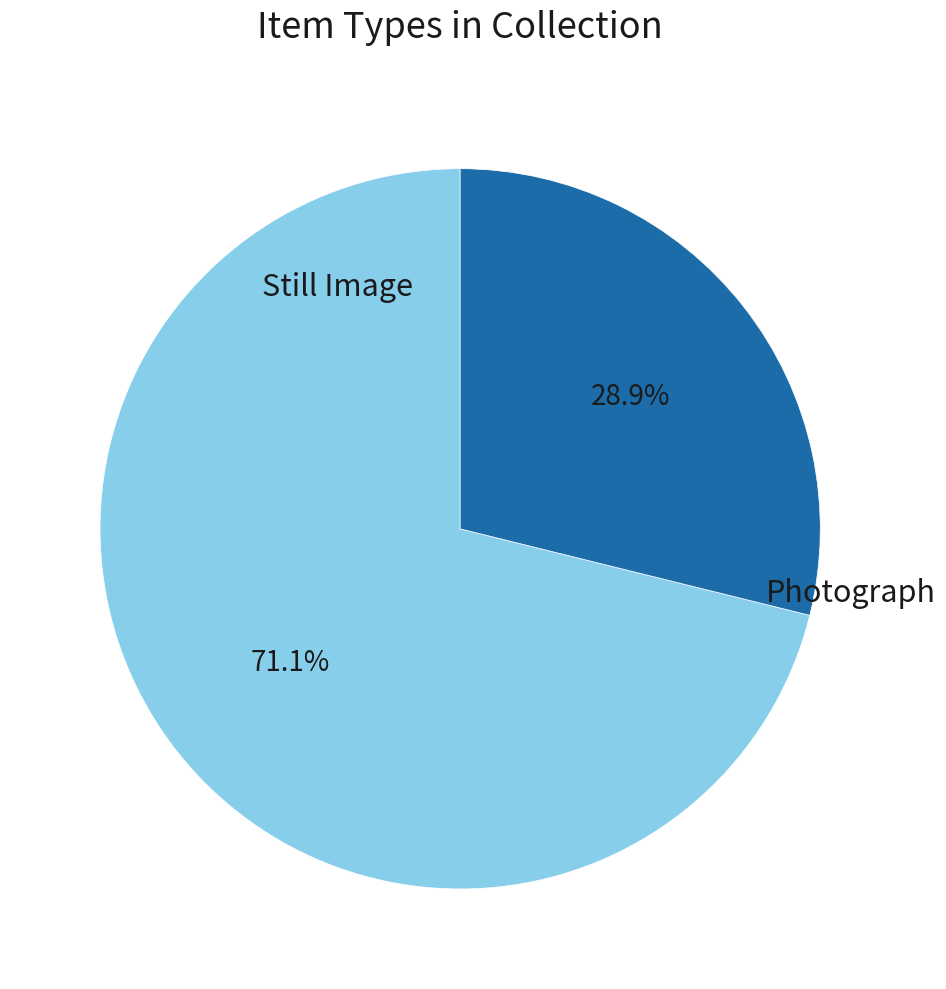

Does any single category account for the majority?

Yes